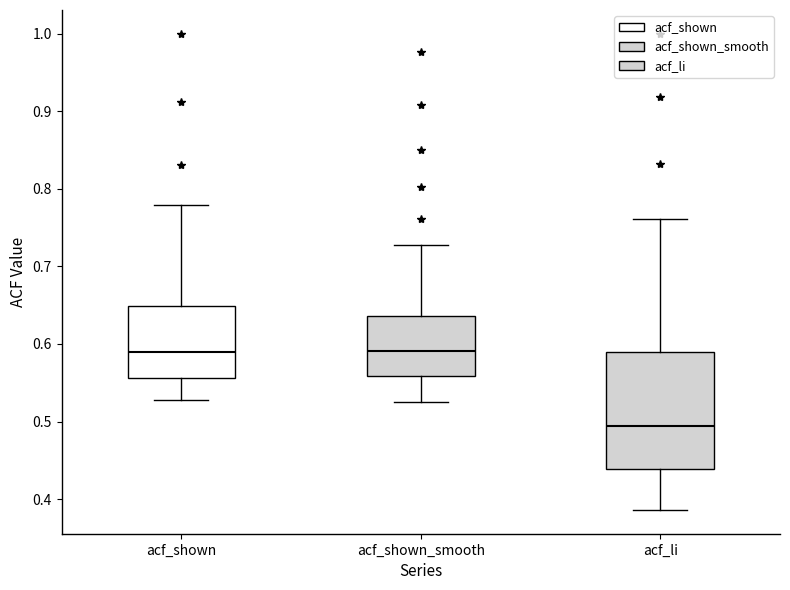

Where does the upper whisker of the box for acf_shown end on the y-axis? The values are not printed on the chart, so give them approximately, as read against the axis.

0.78